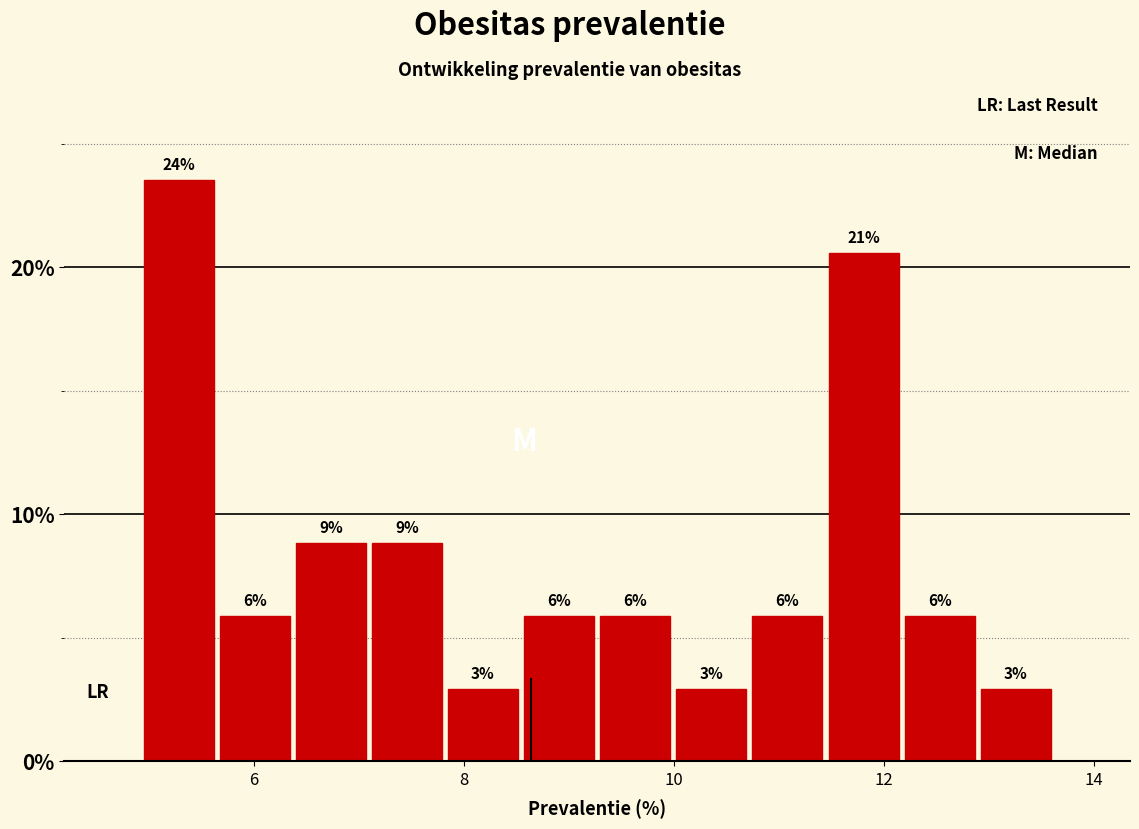

Around what value on the x-axis is the tallest bar? Give the approximate position of its centre, as read against the axis.

5.2